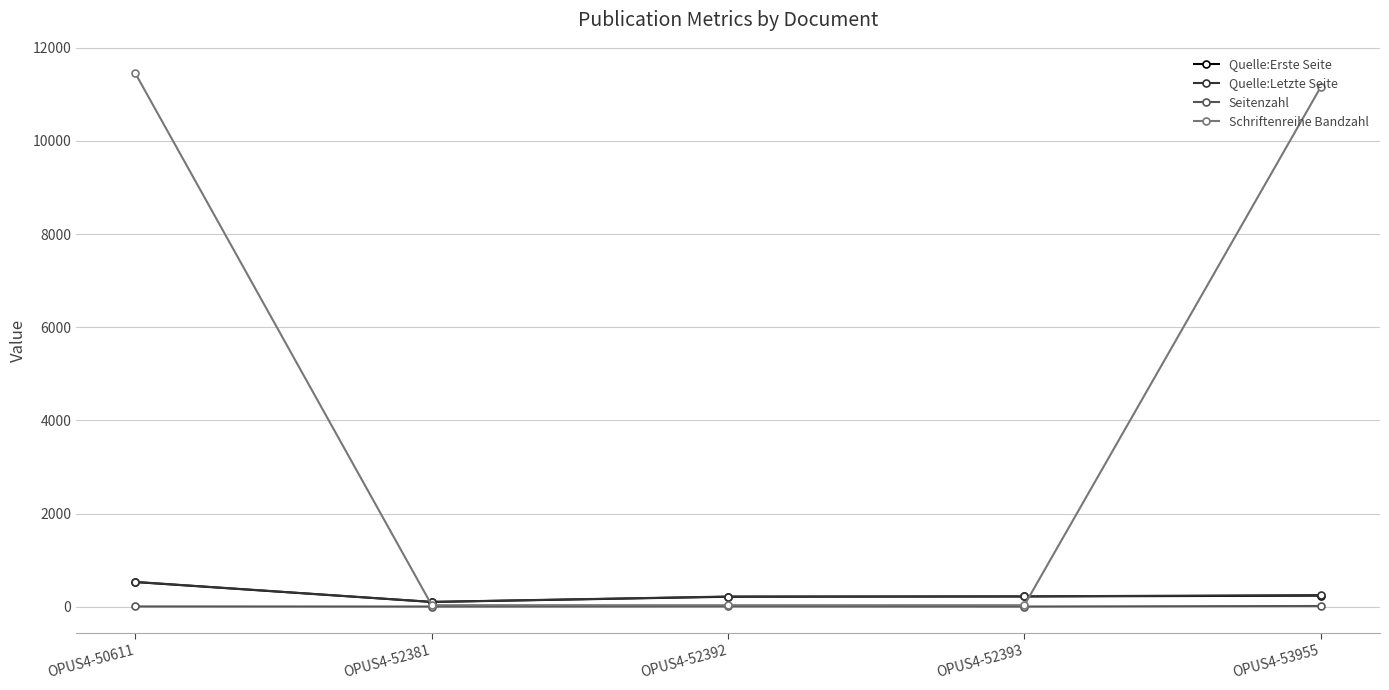

What is the maximum value shown in the chart?

11448